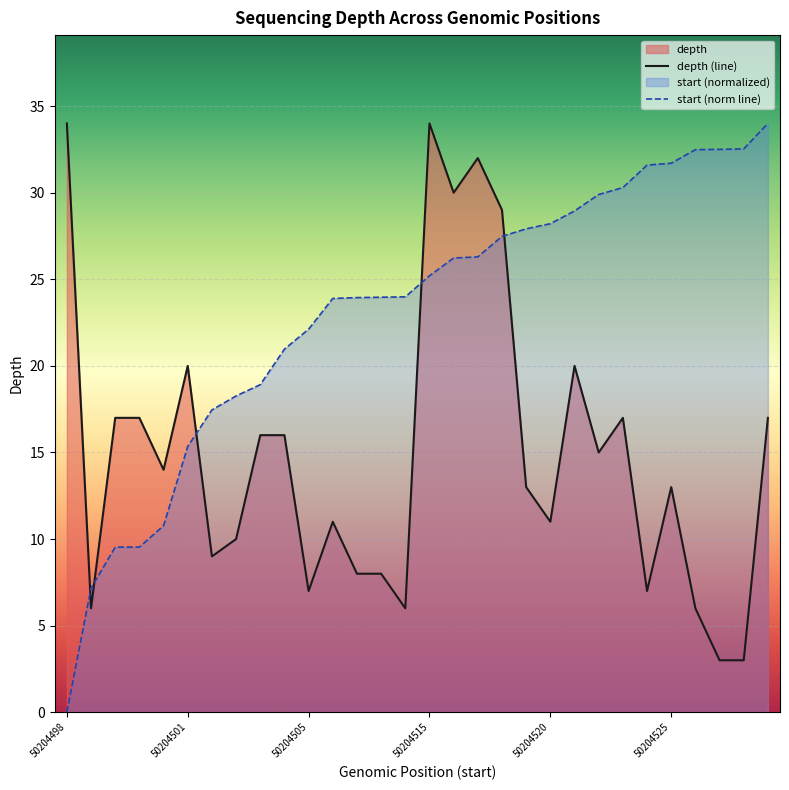

After their last crossing, which series has the higher values: start (norm line) or depth (line)?

start (norm line)